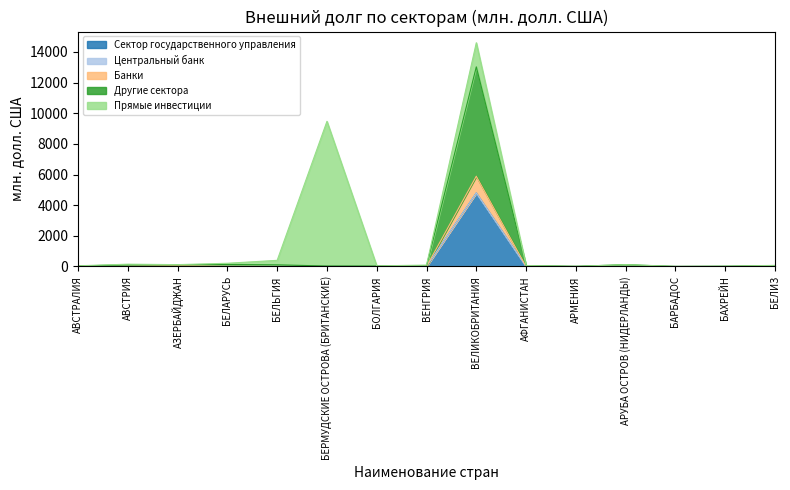

True or false: Центральный банк and Сектор государственного управления cross at least once.

False